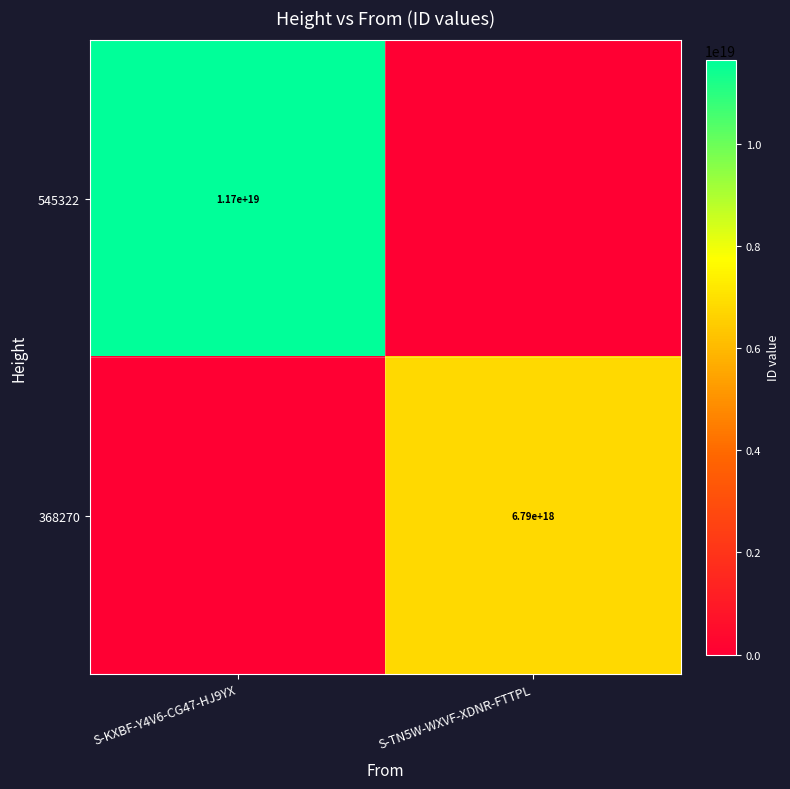

What is the total value across all series at S-KXBF-Y4V6-CG47-HJ9YX?

11653975196429504512